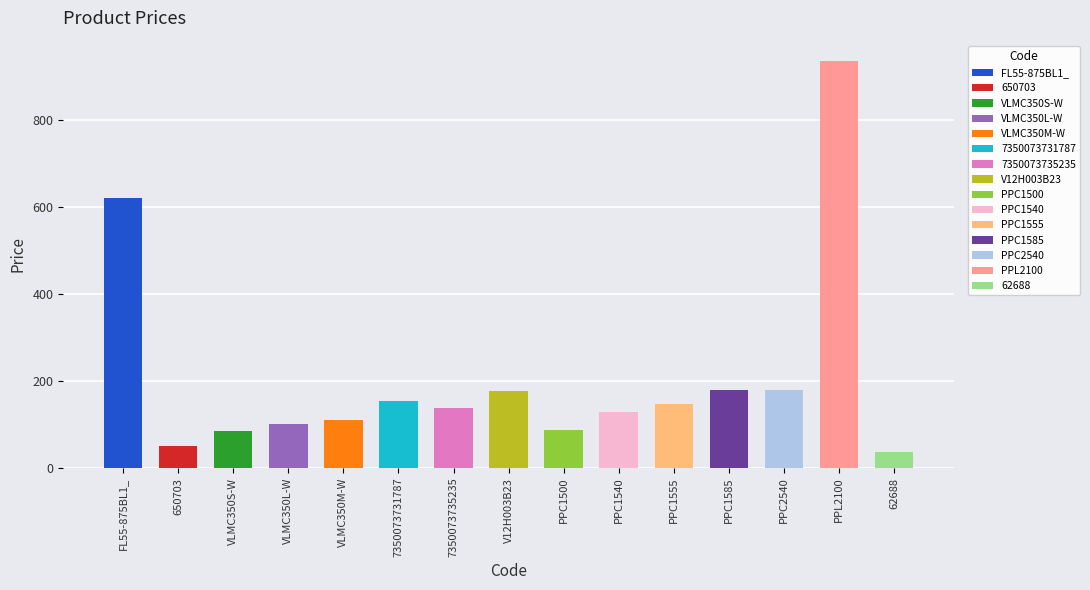

What is the value of the 9th bar from the left?

87.1